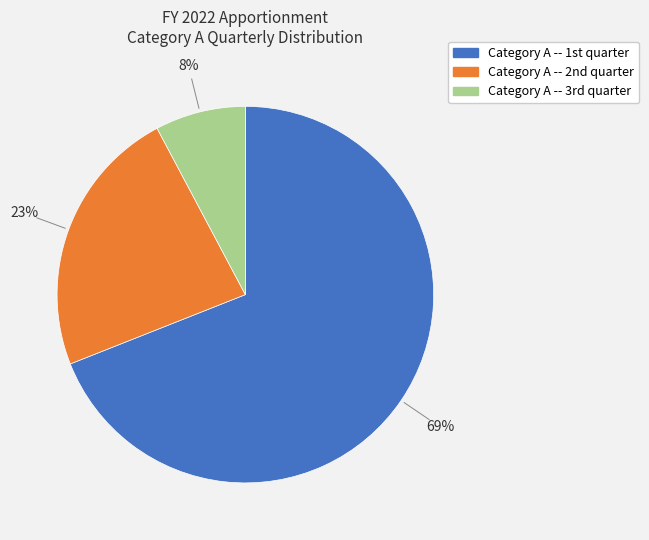

To the nearest percent, what is the difference between the largest and smallest slice percentages?

61%